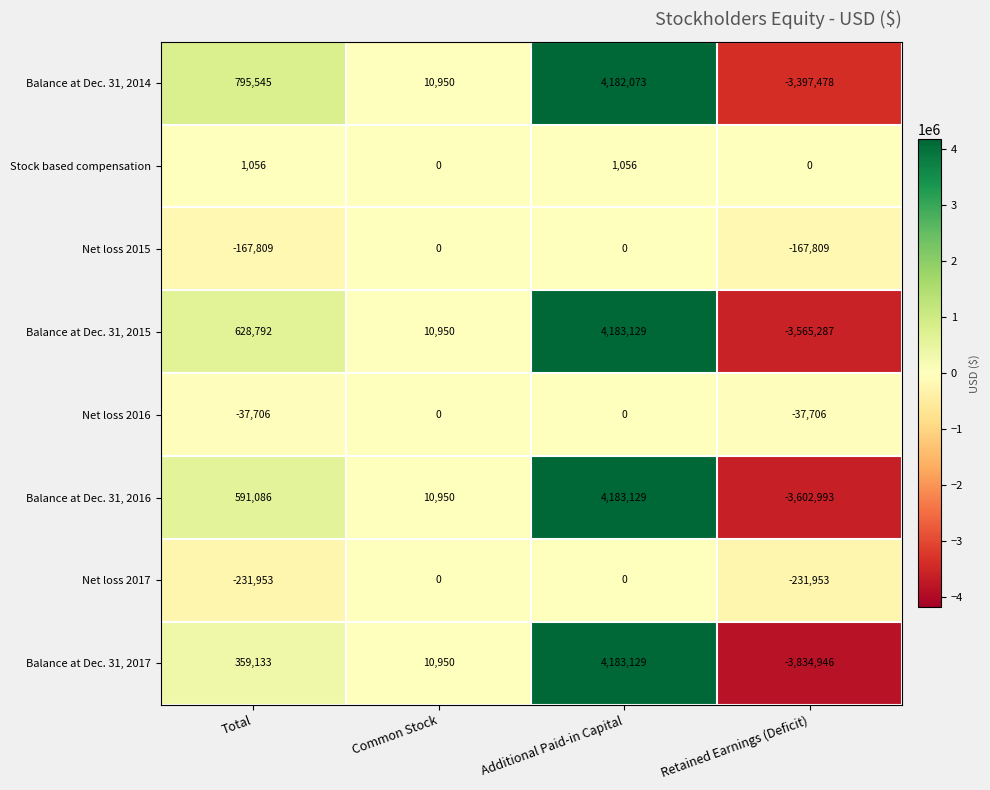

Which series has the largest total across all categories?

Balance at Dec. 31, 2014